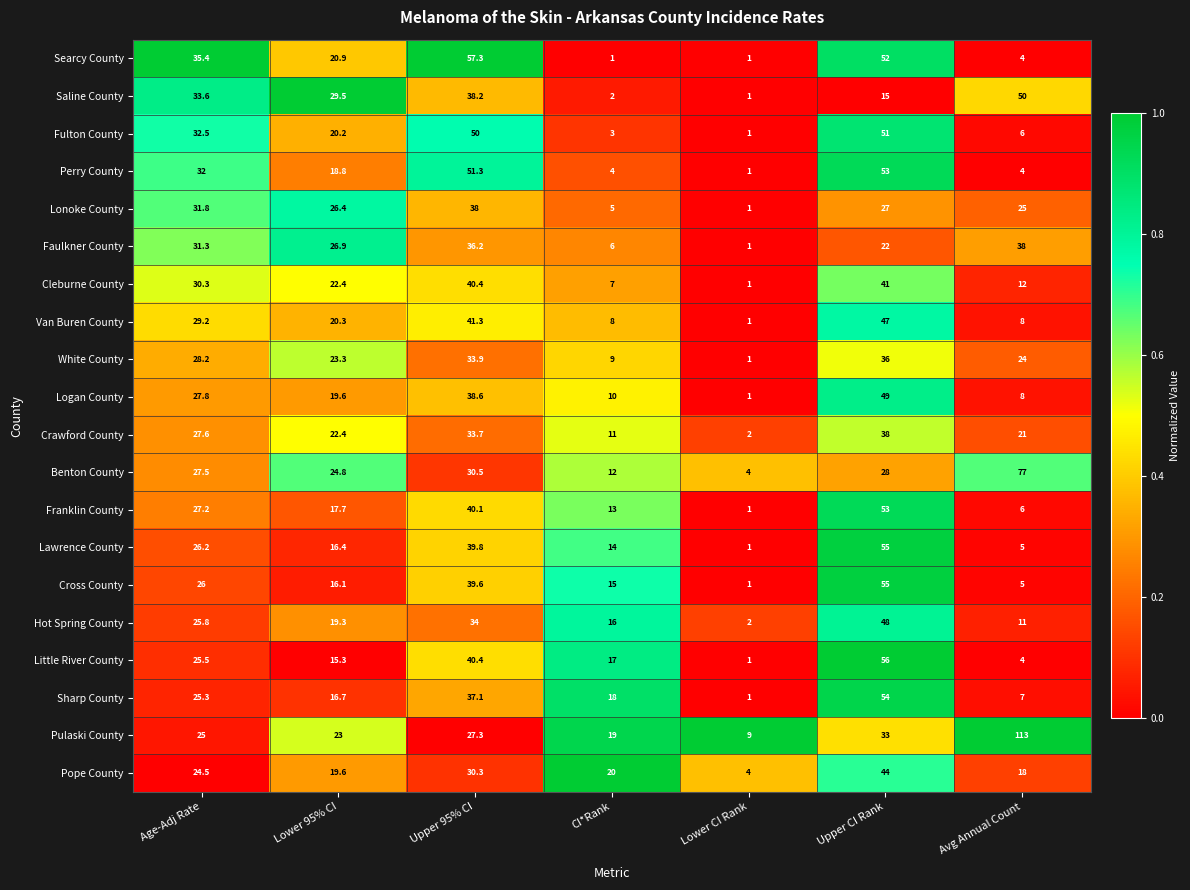

Which series has the widest spread of values?

Pulaski County